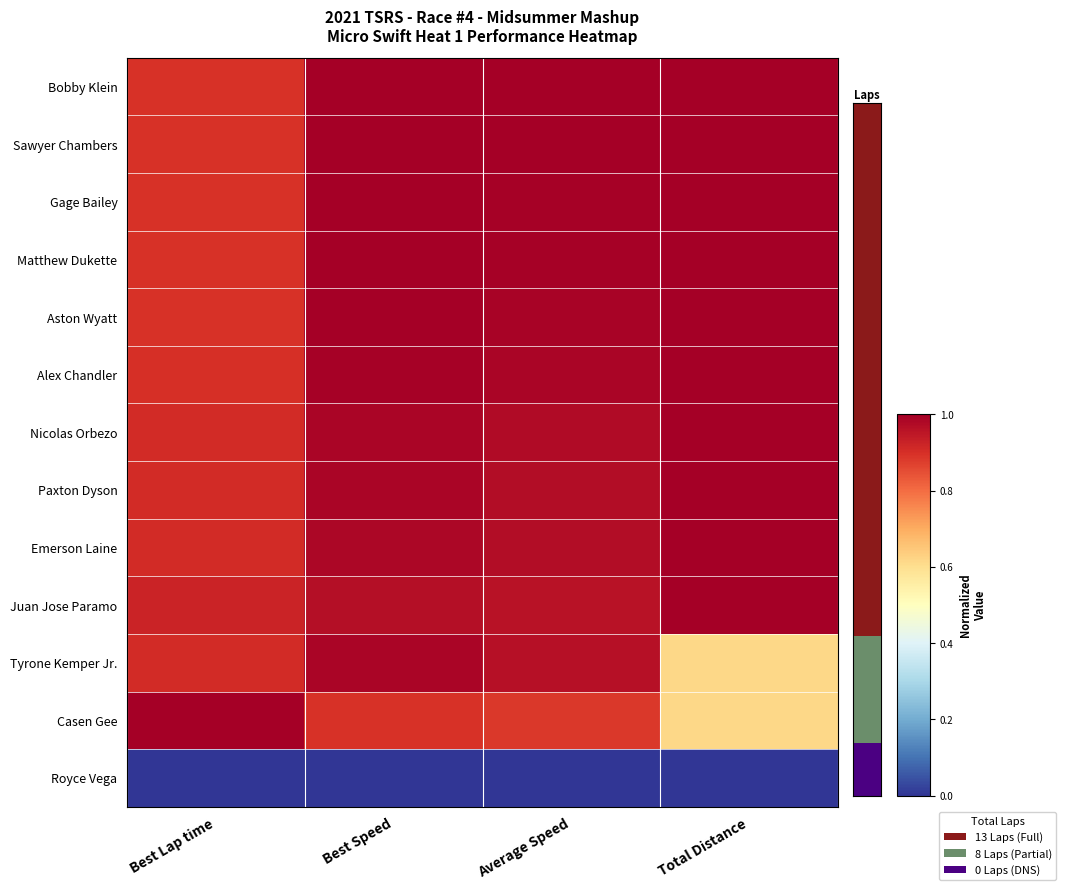

List the series in order of their peak value, lowest first.

Royce Vega, Tyrone Kemper Jr., Bobby Klein, Sawyer Chambers, Gage Bailey, Matthew Dukette, Aston Wyatt, Alex Chandler, Nicolas Orbezo, Paxton Dyson, Emerson Laine, Juan Jose Paramo, Casen Gee